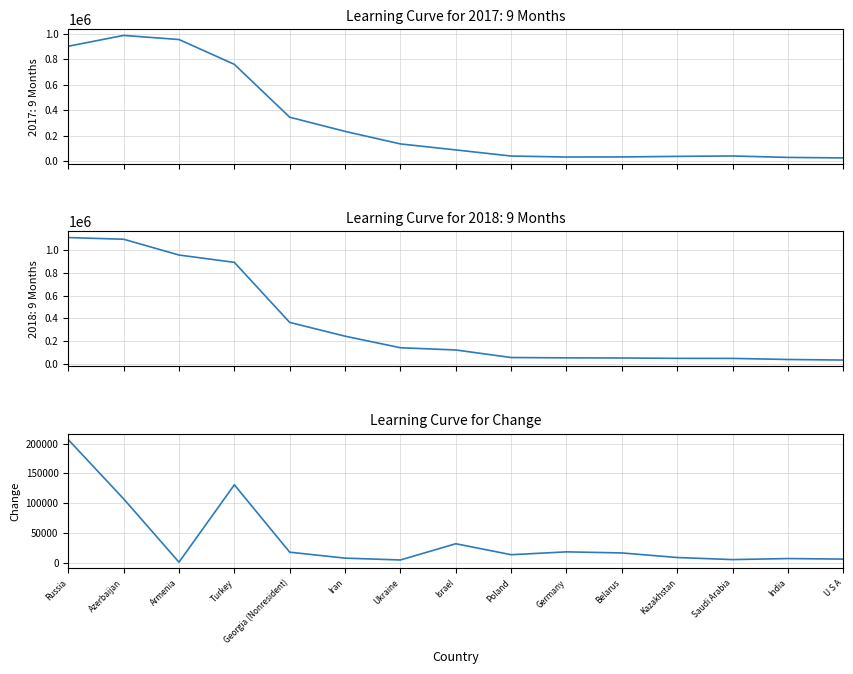

What is the sum of all values?

579449